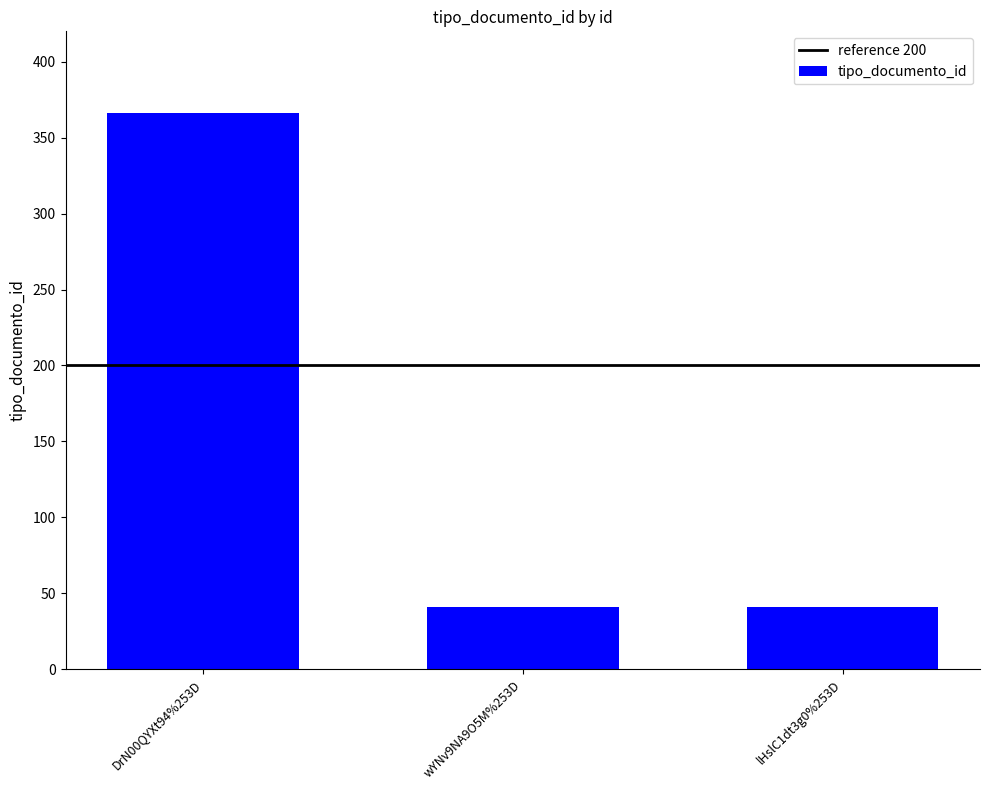

What is the average value?

149